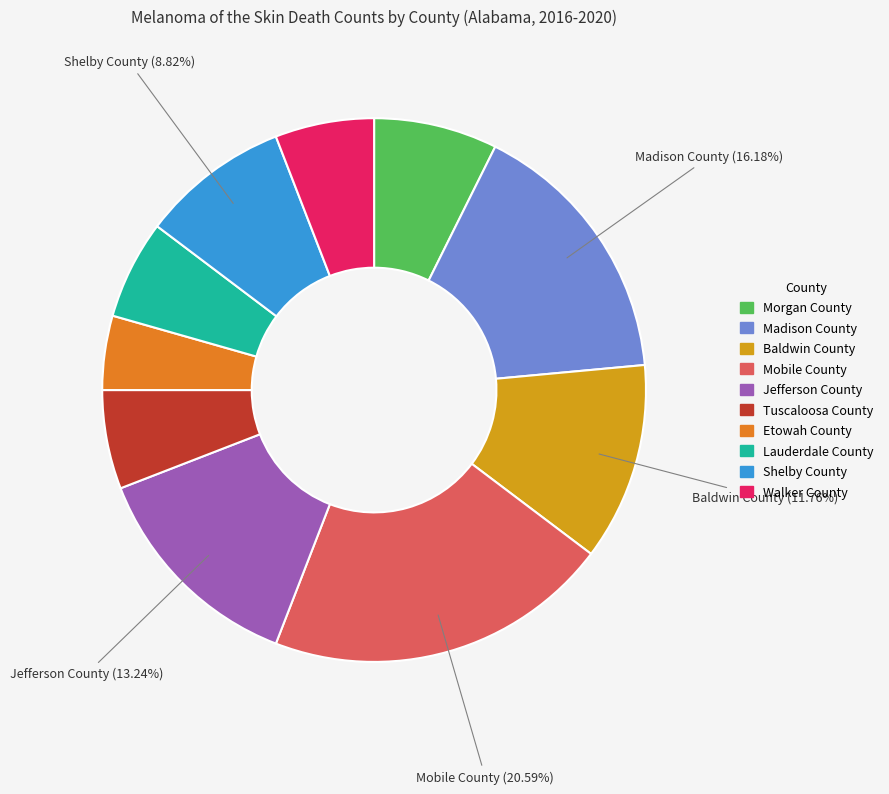

To the nearest percent, what is the difference between the largest and smallest slice percentages?

16%